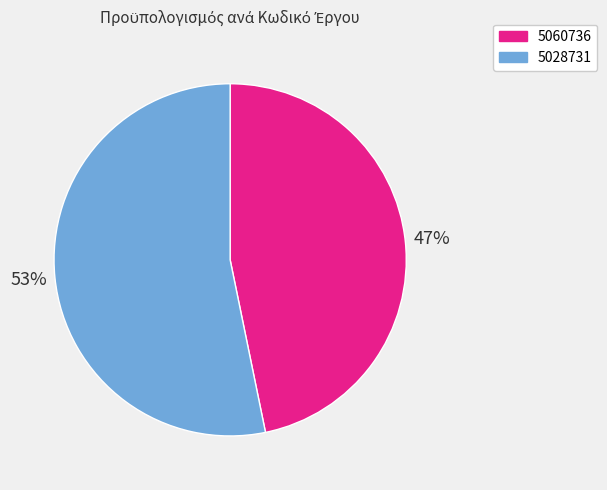

What is the smallest slice in the pie chart?

5060736